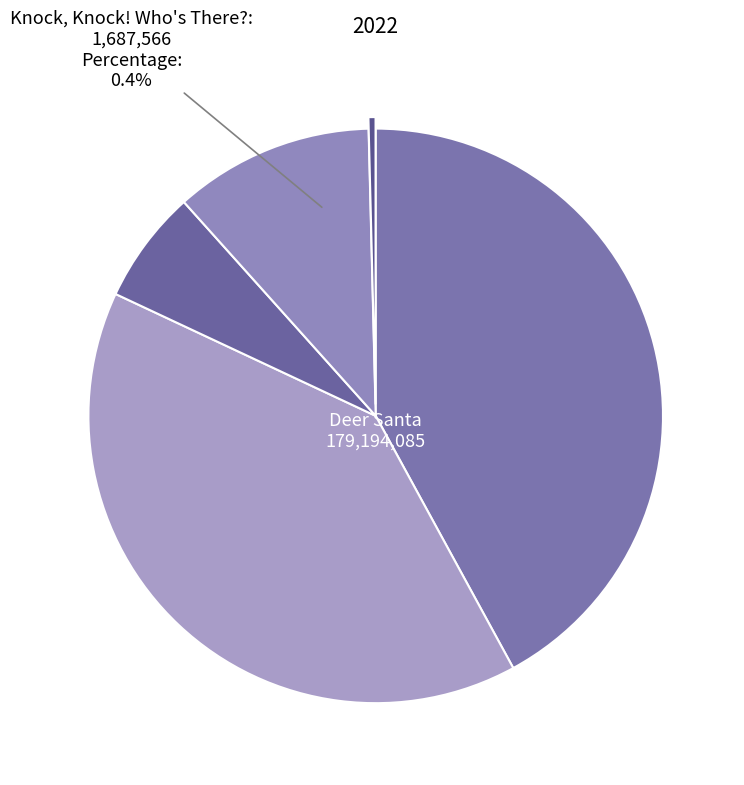

Between 1 and 5, which is larger?

1